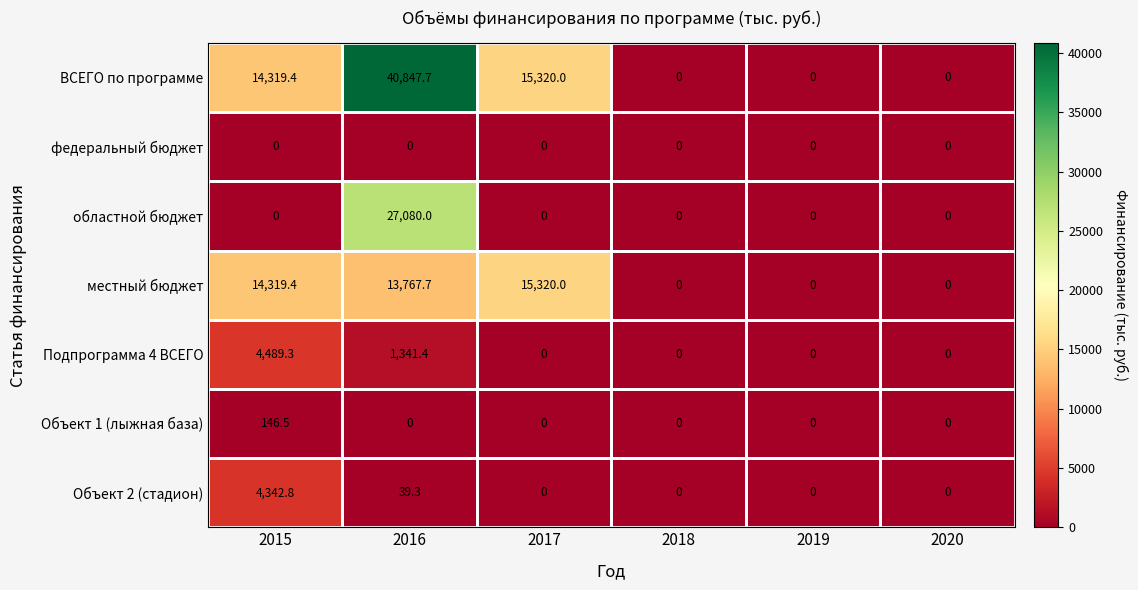

Which category has the highest value across all series?

2016